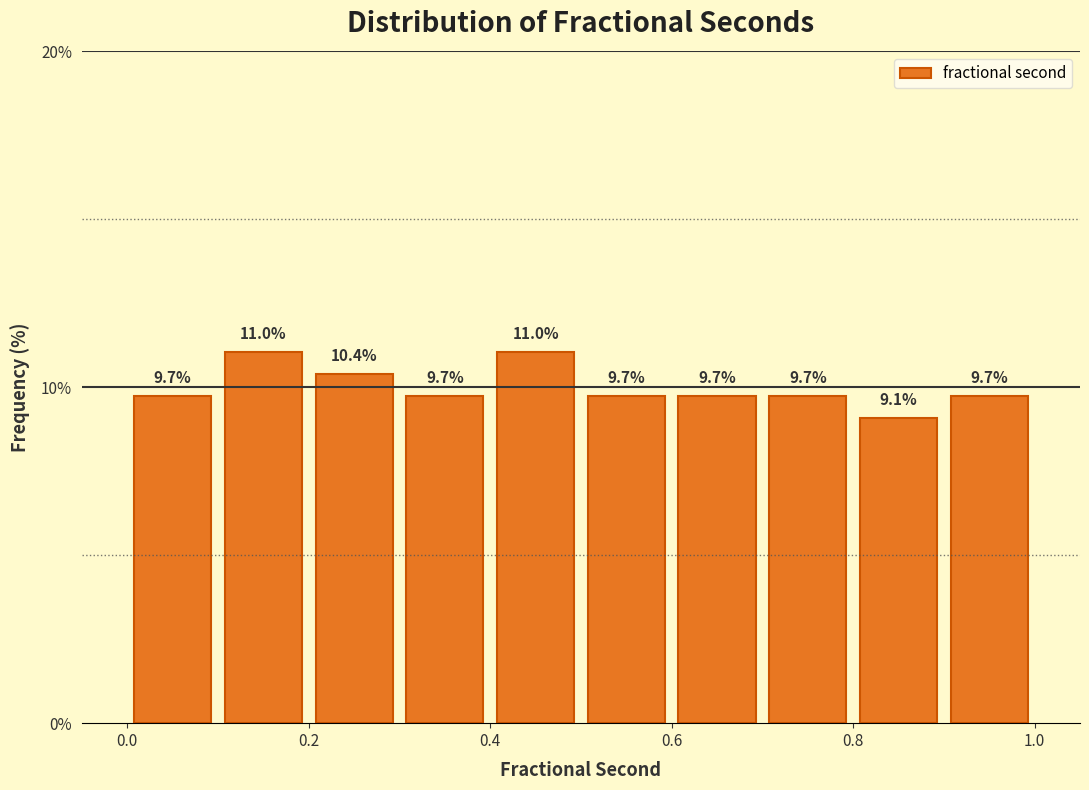

Reading left to right, transcribe this chart: for each bar, give the range it covers on the x-axis and its height.

0.0 to 0.1: 9.7
0.1 to 0.2: 11.0
0.2 to 0.3: 10.4
0.3 to 0.4: 9.7
0.4 to 0.5: 11.0
0.5 to 0.6: 9.7
0.6 to 0.7: 9.7
0.7 to 0.8: 9.7
0.8 to 0.9: 9.1
0.9 to 1.0: 9.7